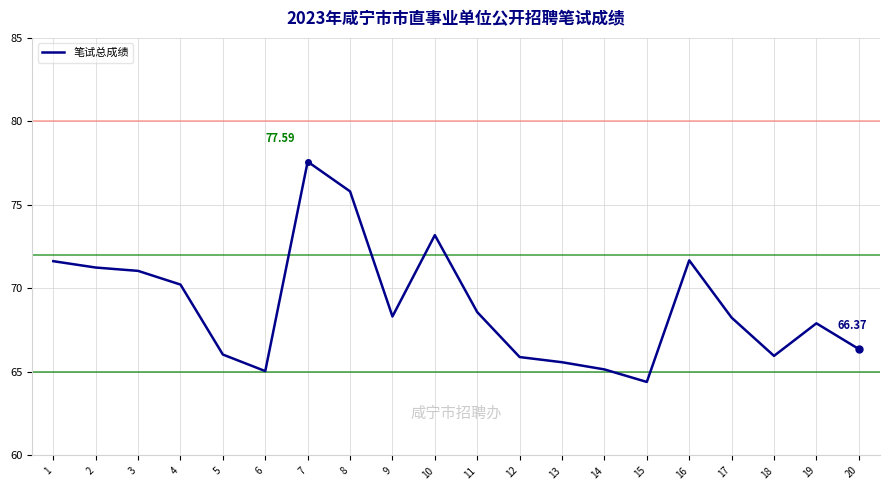

What is the difference between the maximum and second lowest values?

12.5